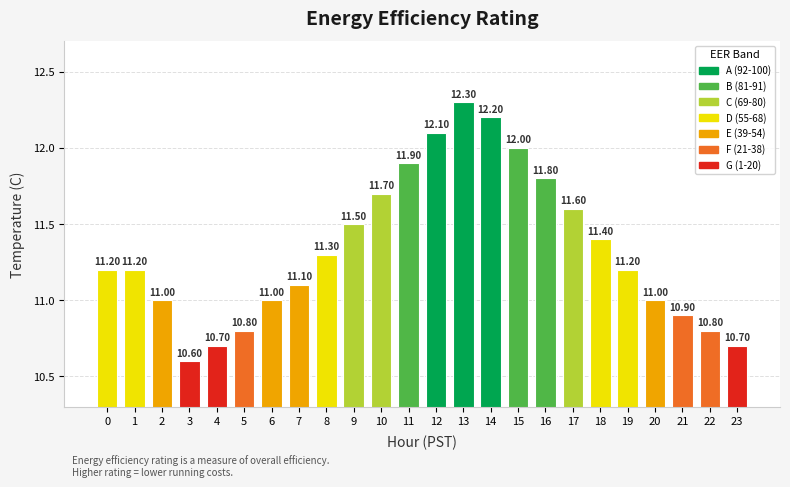

What is the change in value from 8 to 22?

-0.5